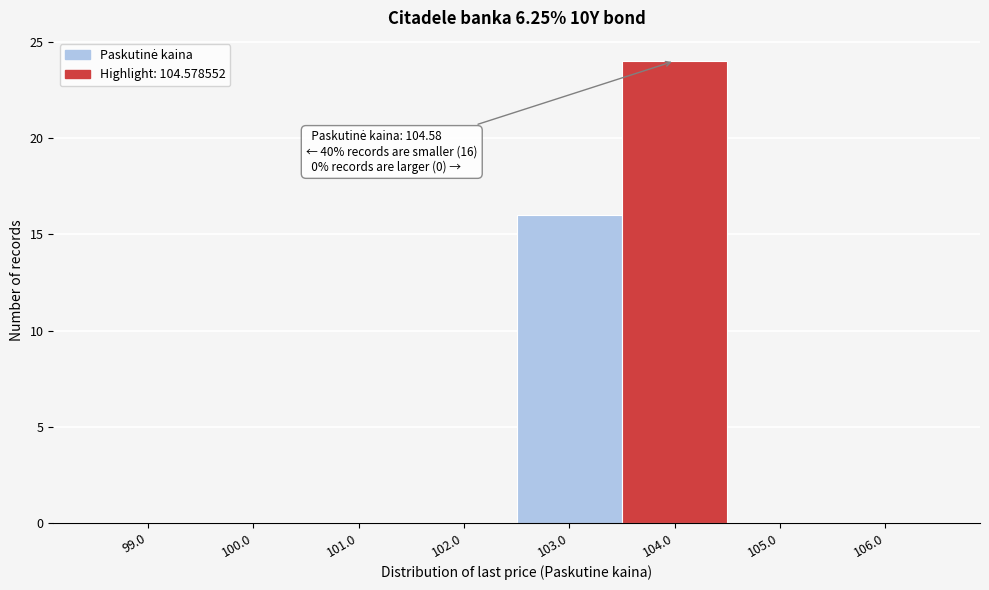

Reading left to right, what are all the values shown in this chart?

99.0=0	100.0=0	101.0=0	102.0=0	103.0=16	104.0=24	105.0=0	106.0=0